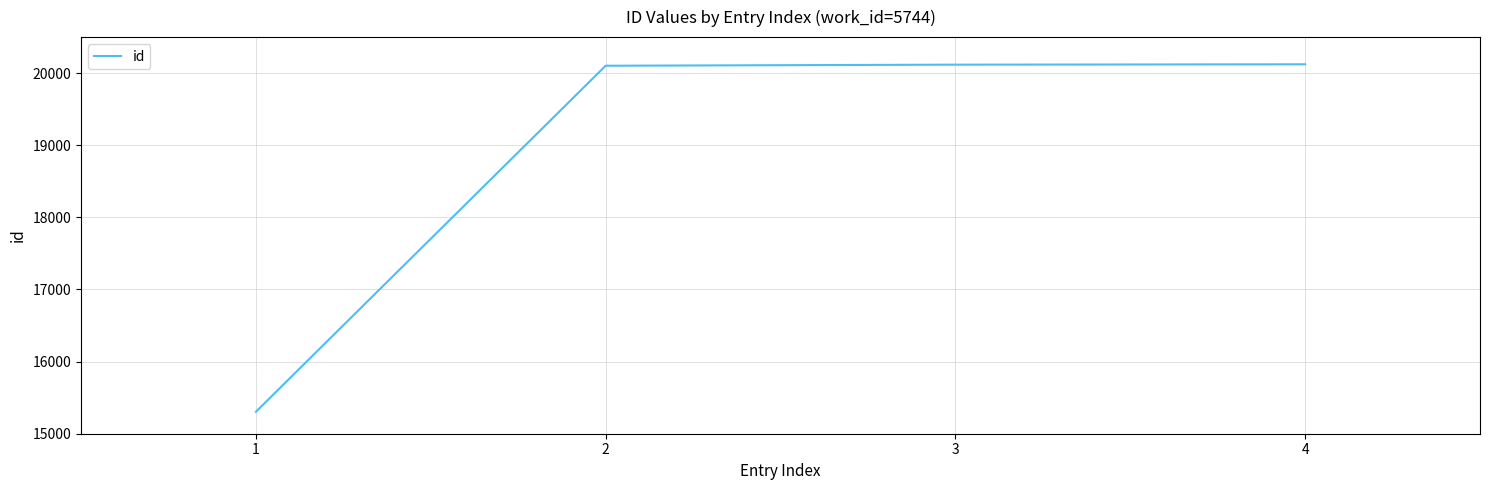

What is the change in value from 2 to 3?

+15